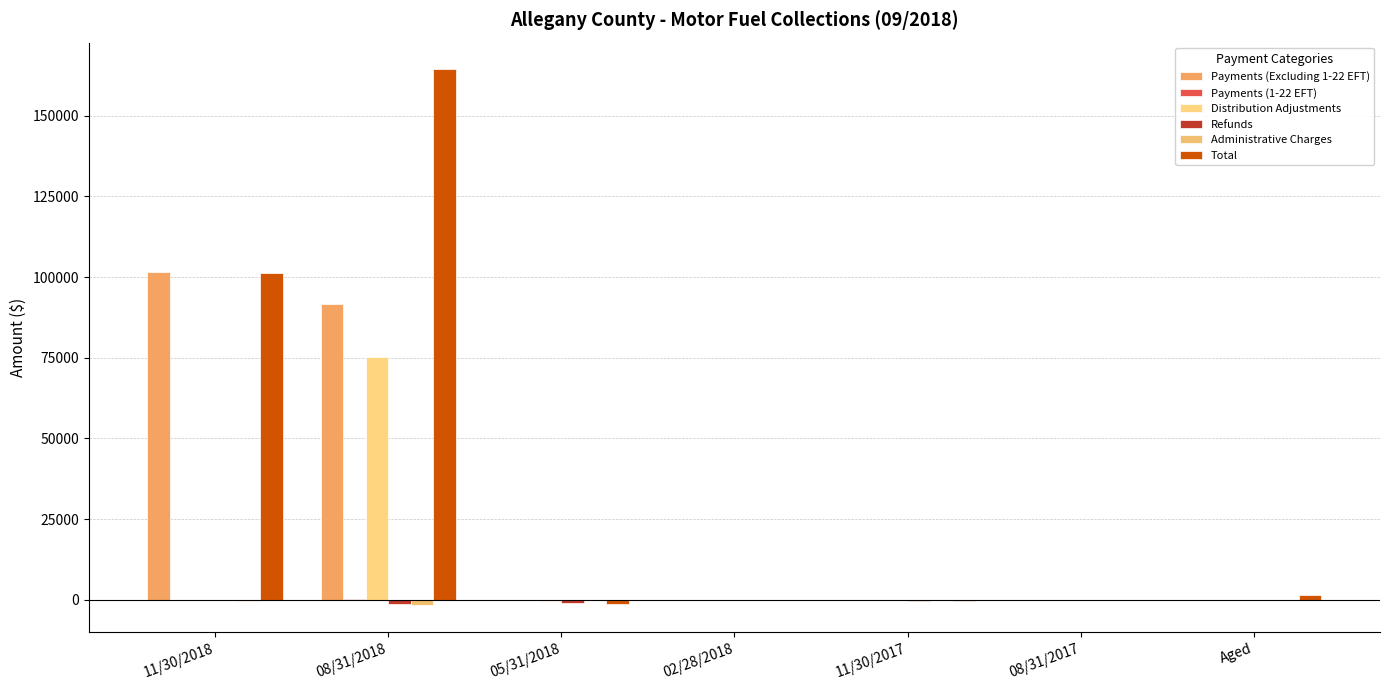

List the labels in order of Payments (Excluding 1-22 EFT) value, smallest first.

05/31/2018, 02/28/2018, Aged, 11/30/2017, 08/31/2017, 08/31/2018, 11/30/2018